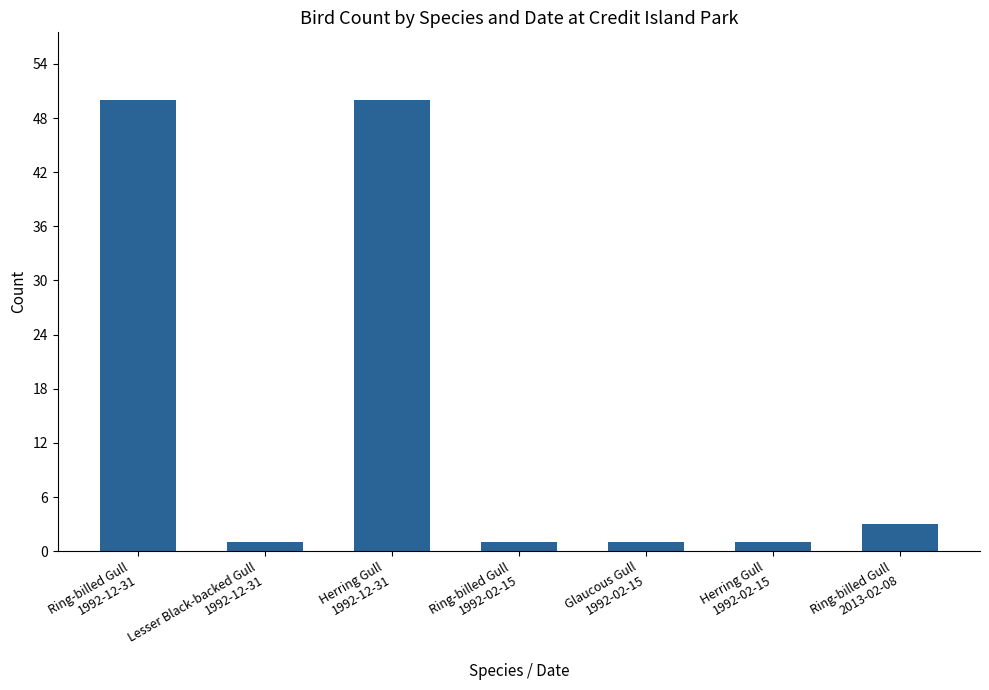

Reading right to left, extract all data points from this chart.

Ring-billed Gull
2013-02-08=3	Herring Gull
1992-02-15=1	Glaucous Gull
1992-02-15=1	Ring-billed Gull
1992-02-15=1	Herring Gull
1992-12-31=50	Lesser Black-backed Gull
1992-12-31=1	Ring-billed Gull
1992-12-31=50